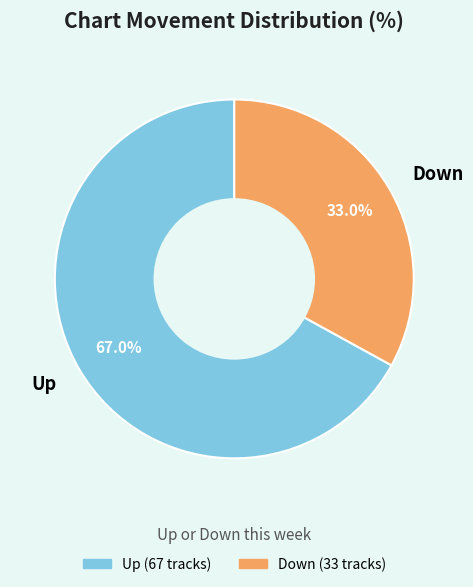

Rank the categories by value from highest to lowest.

Up, Down